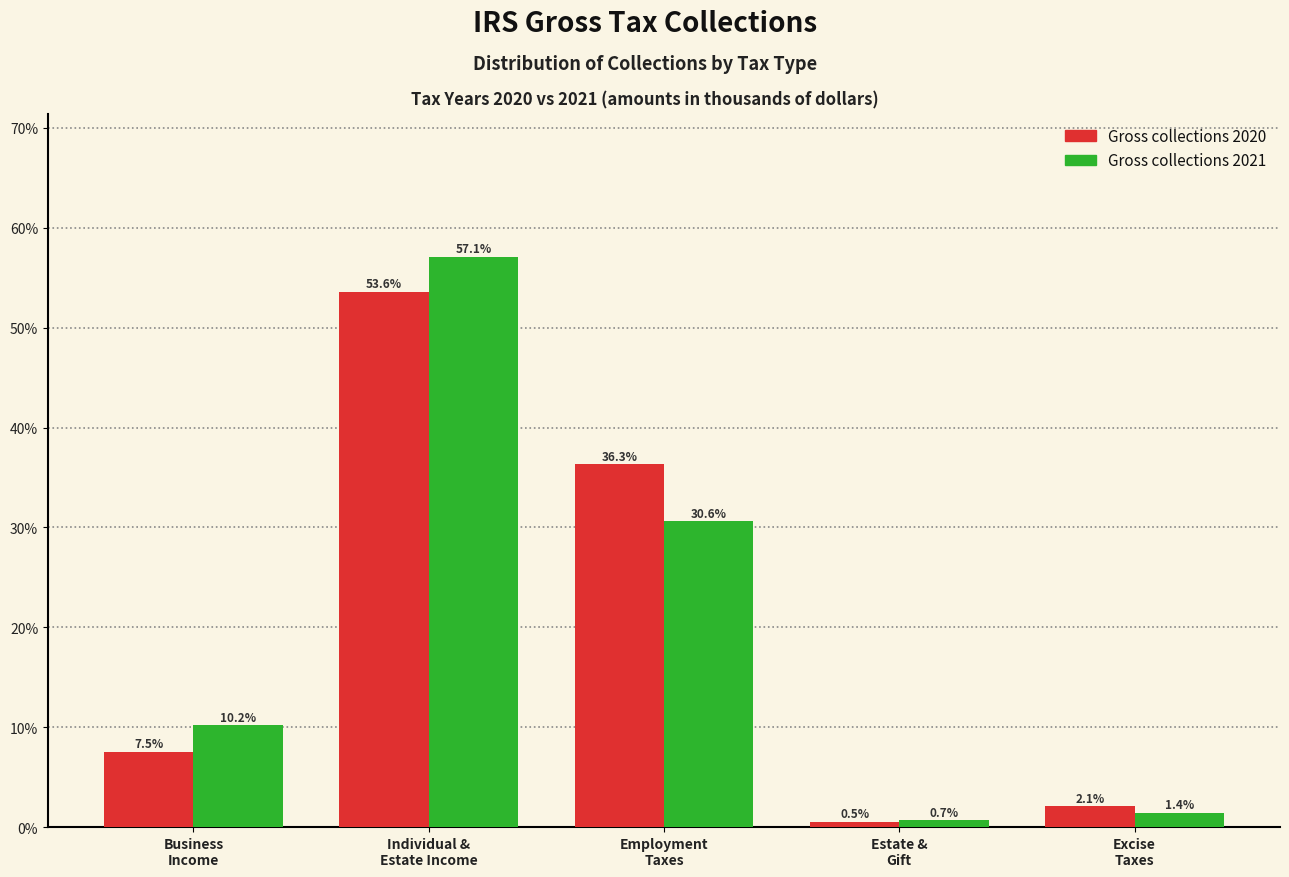

Reading left to right, what are all the values shown in this chart?

Gross collections 2020: 7.5	53.6	36.3	0.5	2.1
Gross collections 2021: 10.2	57.1	30.6	0.7	1.4